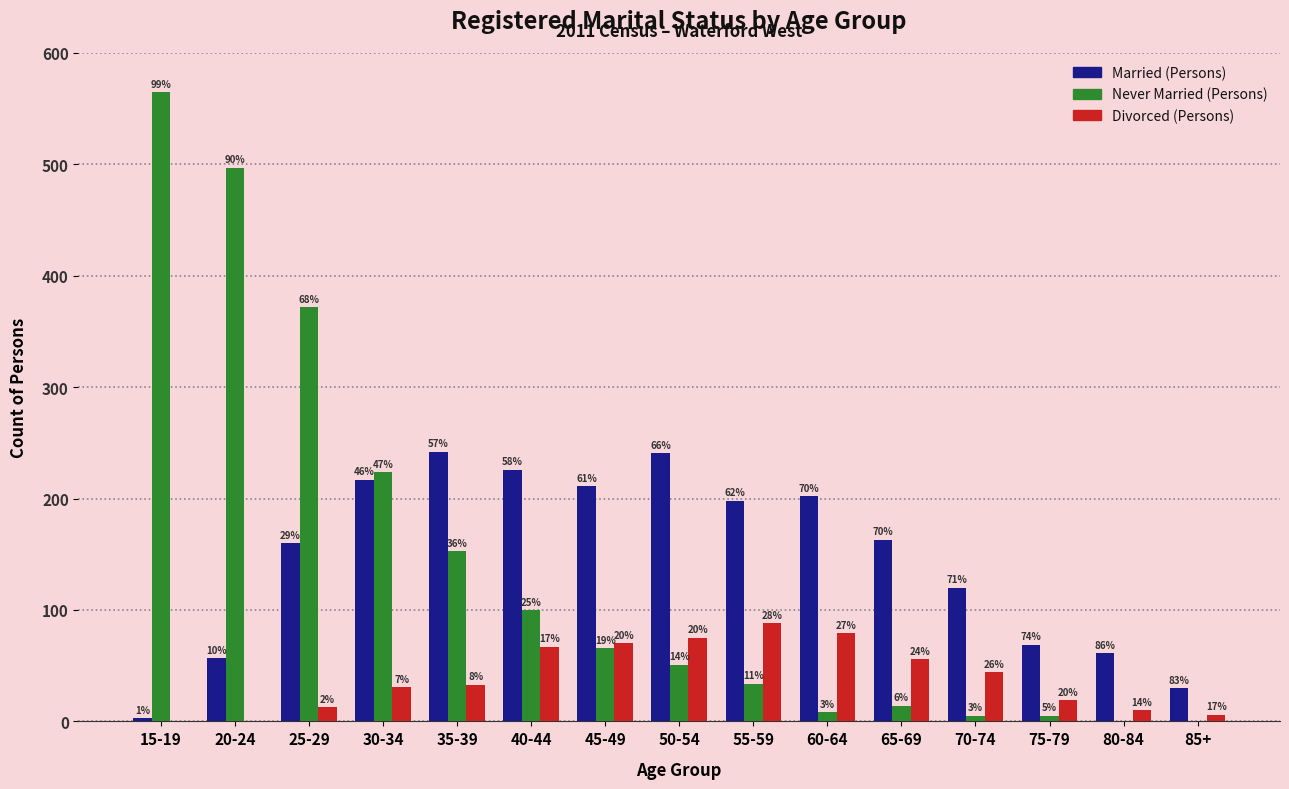

What are all the series names shown in the legend?

Married (Persons), Never Married (Persons), Divorced (Persons)